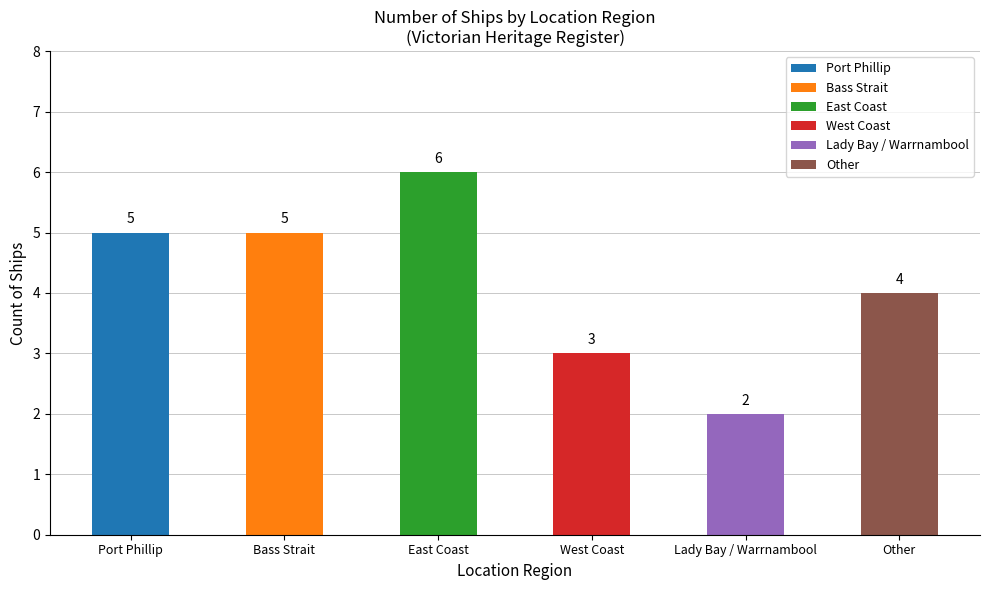

Where is the data nearest to the value 4?

Other